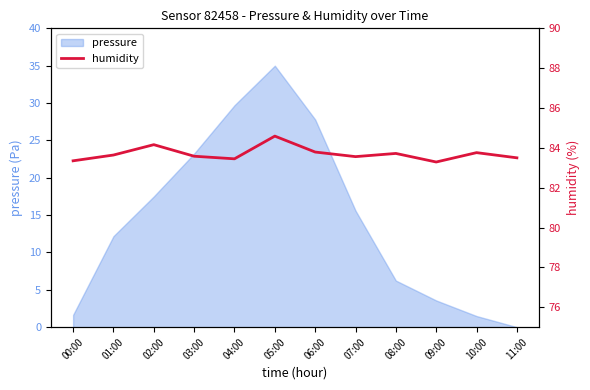

At which label does pressure first exceed 15?

02:00